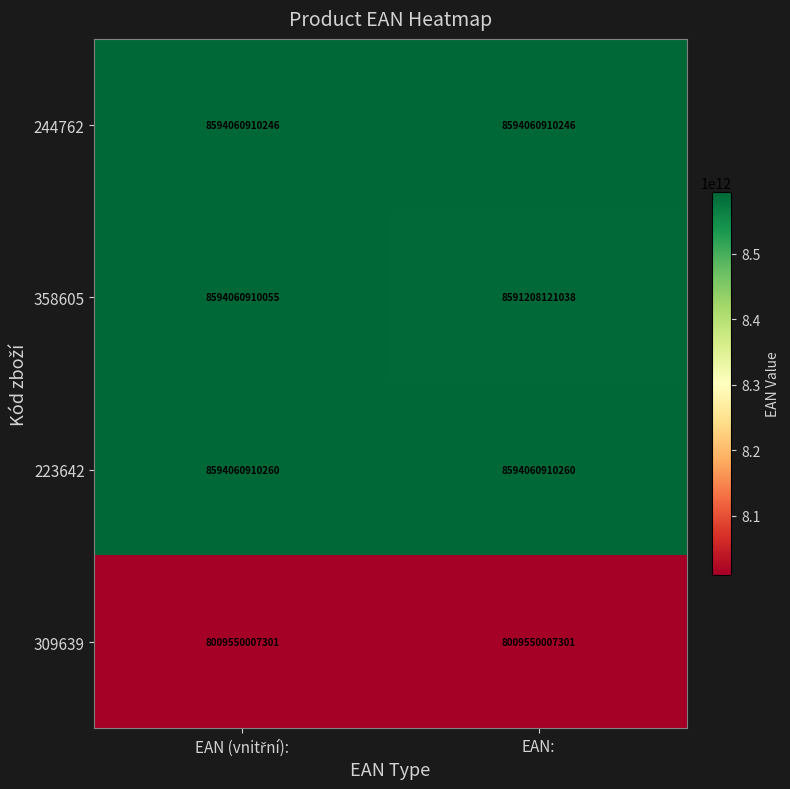

What is the sum of all 309639 values?

16019100014602